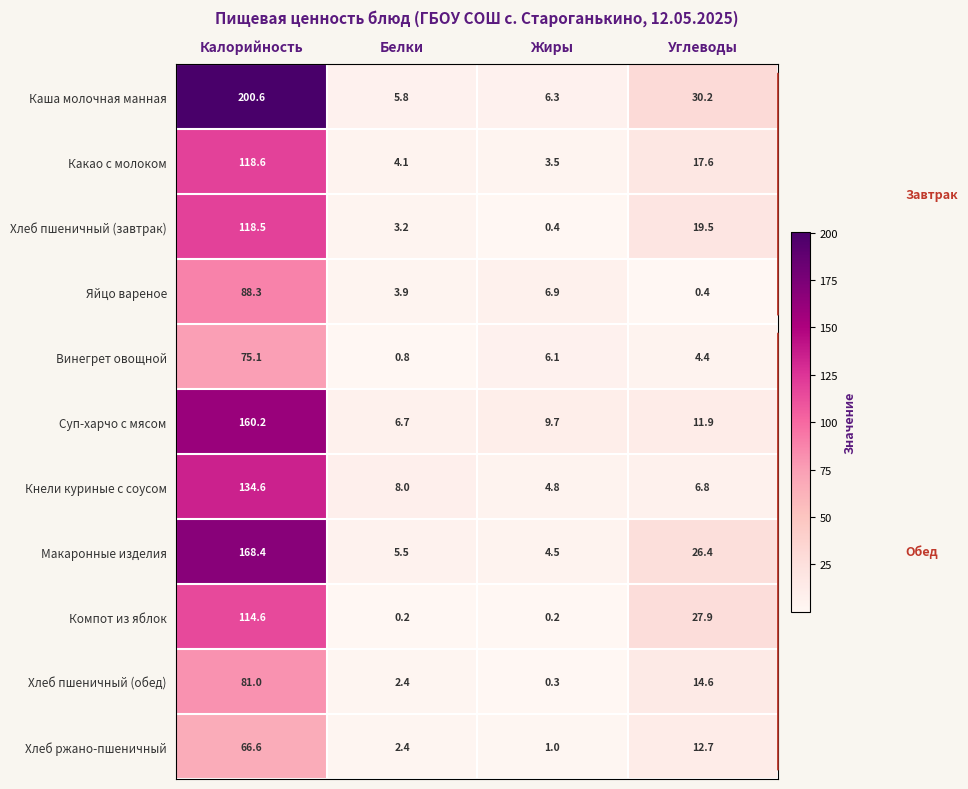

Which category has the highest value in the Хлеб пшеничный (завтрак) series?

Калорийность